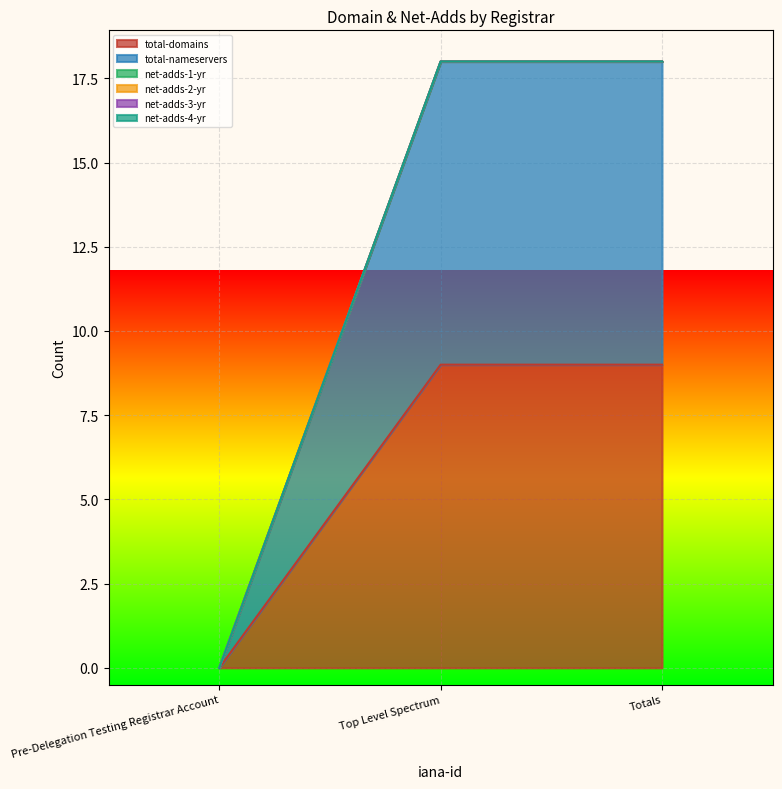

Which has a higher value, Top Level Spectrum or Totals?

Top Level Spectrum